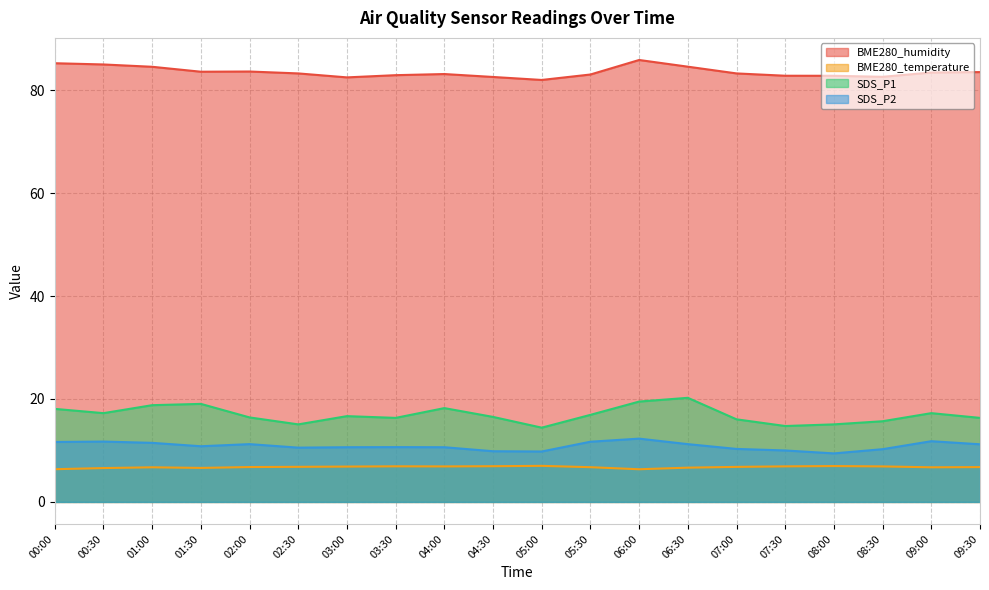

How many interior local valleys does the BME280_temperature series have?

4